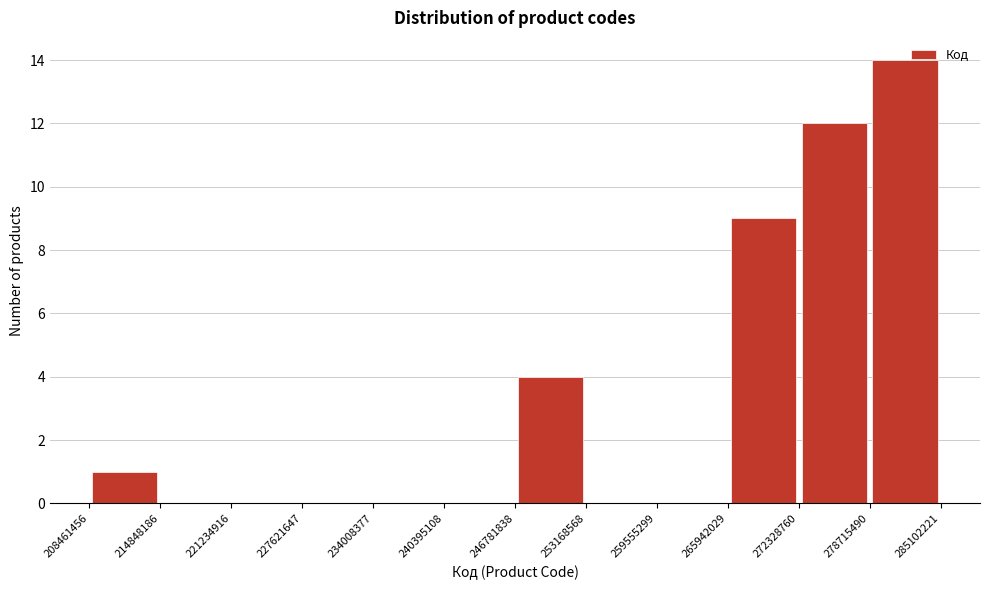

Which range on the x-axis has the tallest bar?

278715490 to 285102221